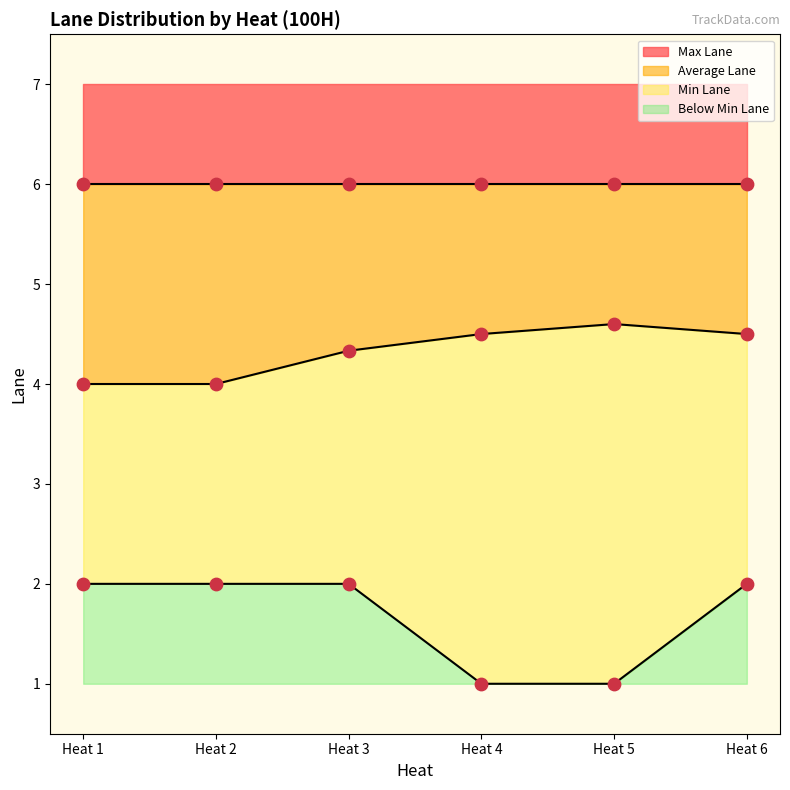

What is the total value across all series at Heat 5?

5.6